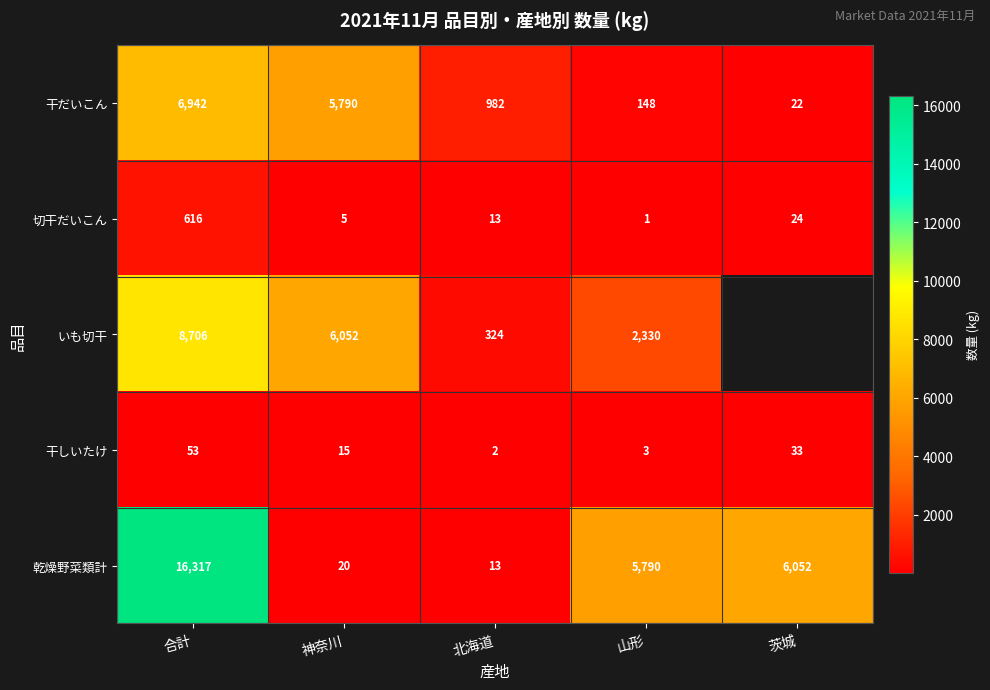

Where is 干だいこん nearest to the value 3482?

神奈川